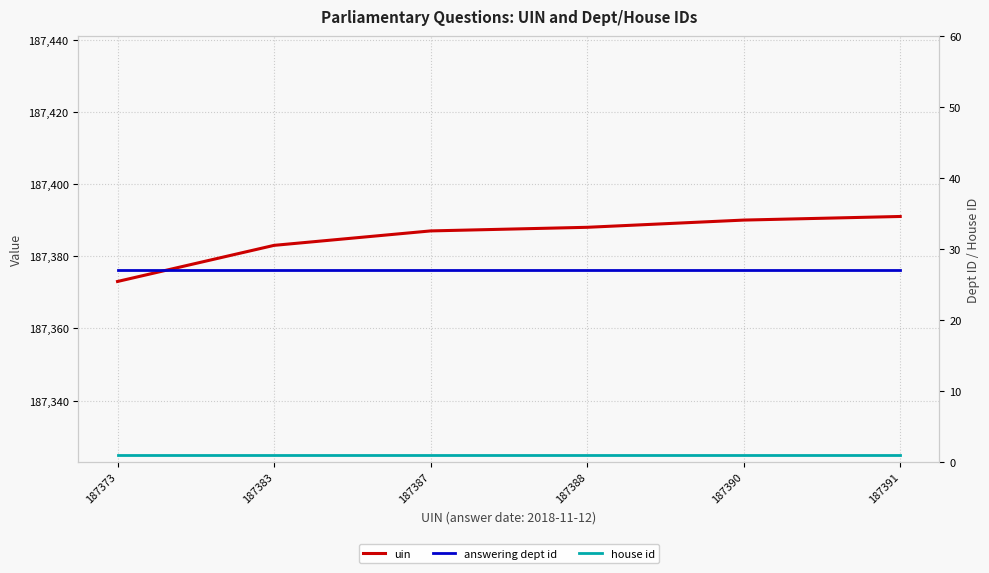

What is the total value across all series at 187373?

187401